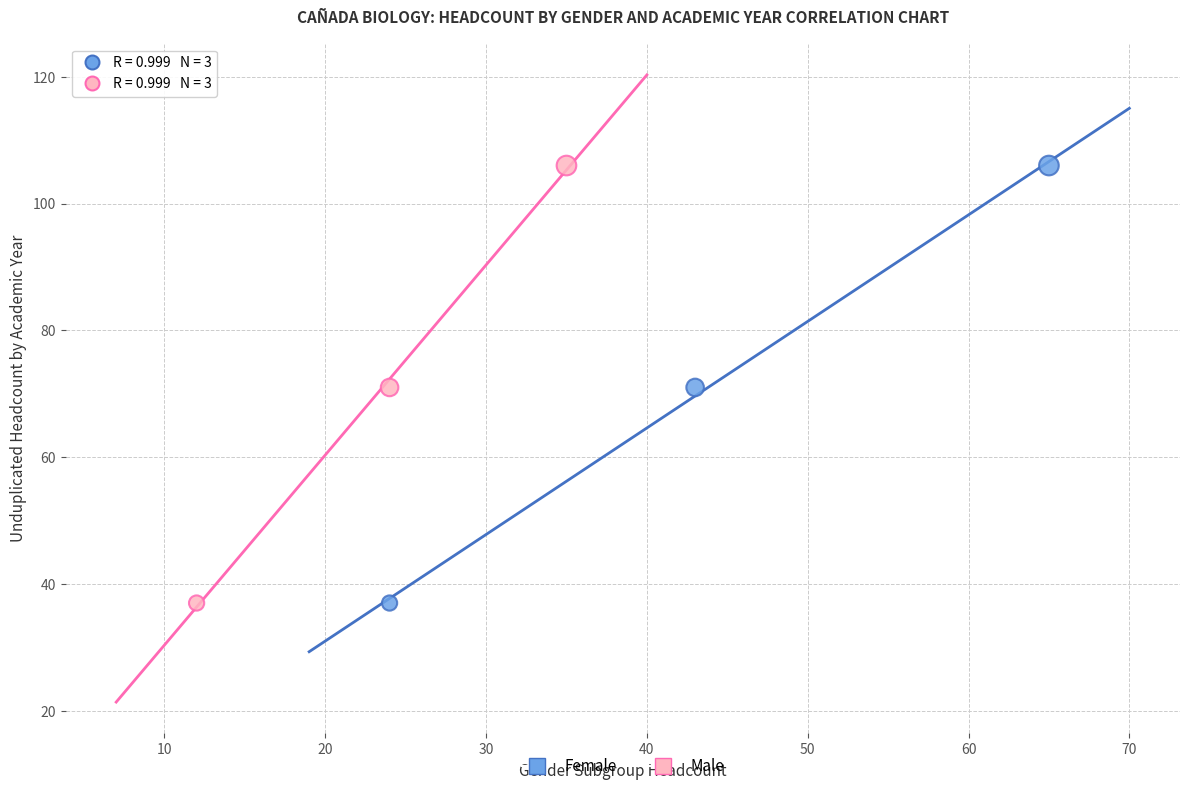

What are all the series names shown in the legend?

Female, Male